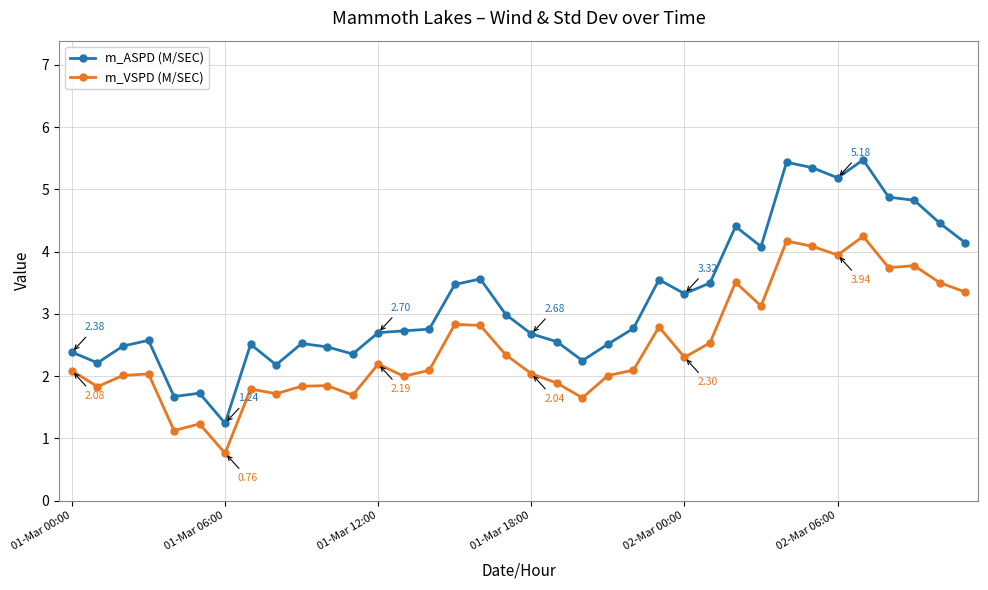

How many lines are shown in the chart?

2